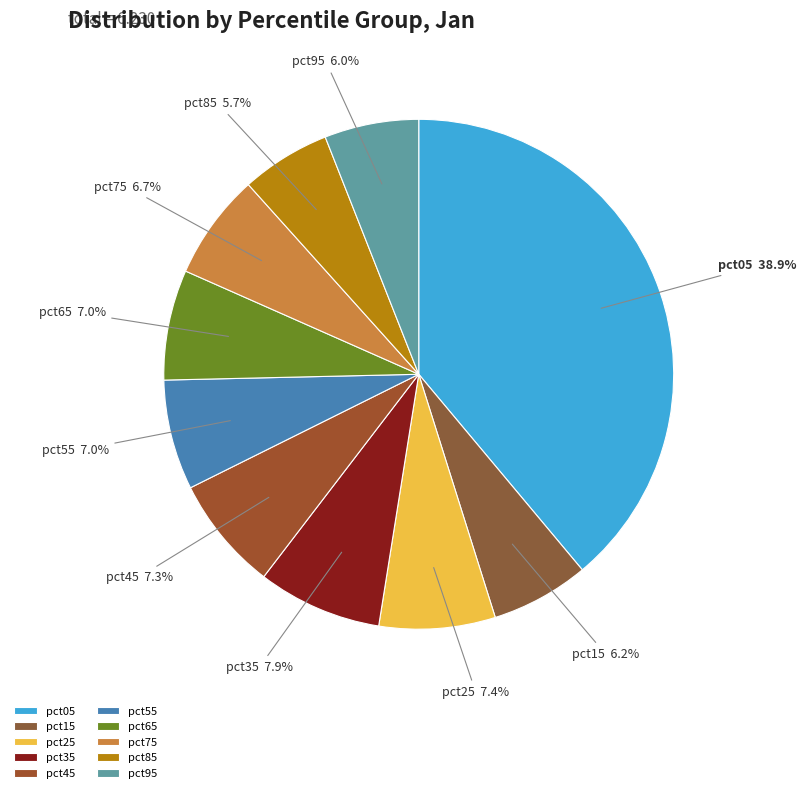

Count the number of slices in the pie.

10